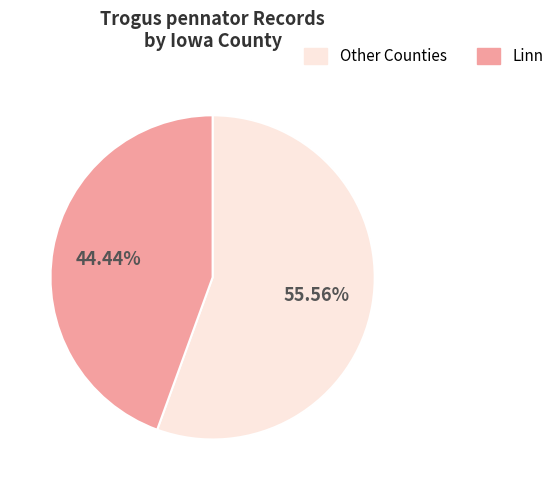

How many slices are in this pie chart?

2